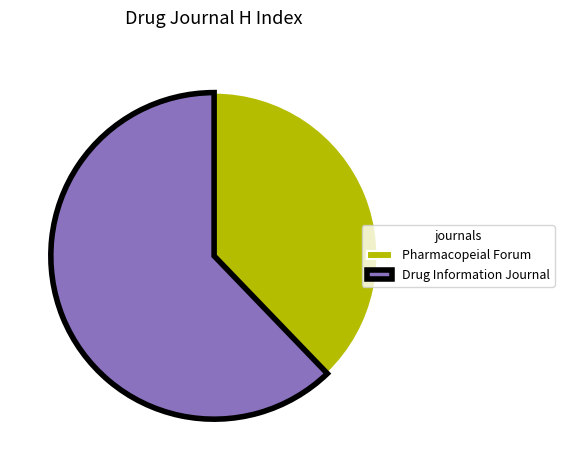

Which has a higher value, Drug Information Journal or Pharmacopeial Forum?

Drug Information Journal